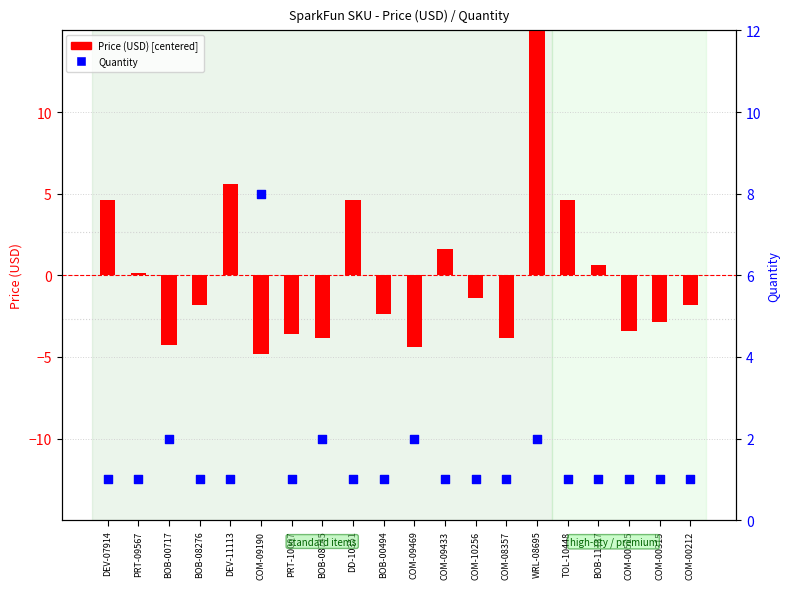

Which series has the largest Y range (max minus min)?

Price (USD) centered